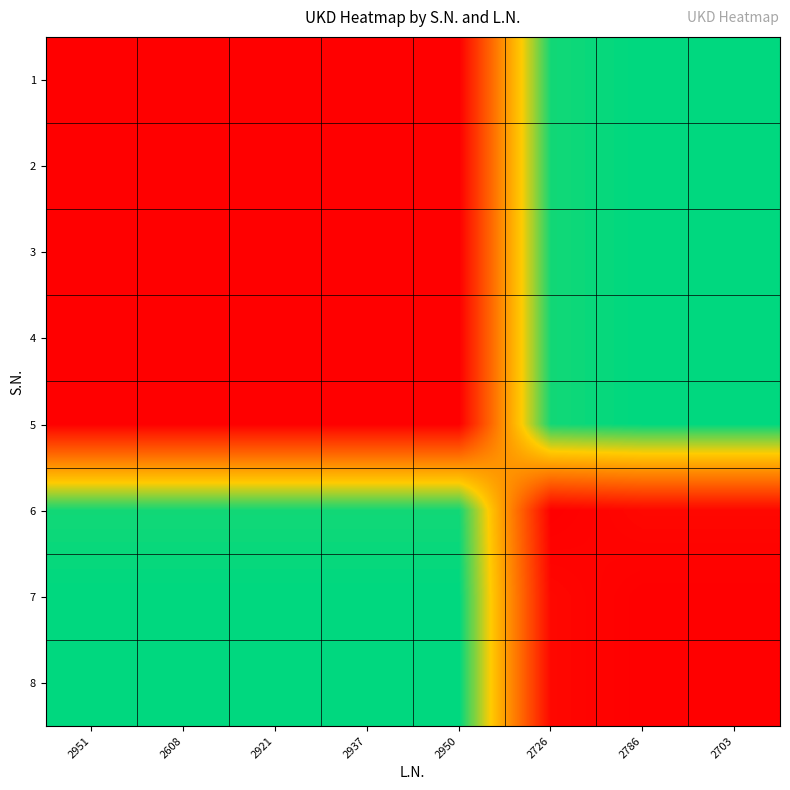

Reading left to right, list all the values displayed in this chart.

1: 2951=0	2608=0	2921=0	2937=0	2950=0	2726=1170	2786=1200	2703=1200
2: 2951=0	2608=0	2921=0	2937=0	2950=0	2726=1170	2786=1200	2703=1200
3: 2951=0	2608=0	2921=0	2937=0	2950=0	2726=1170	2786=1200	2703=1200
4: 2951=0	2608=0	2921=0	2937=0	2950=0	2726=1170	2786=1200	2703=1200
5: 2951=0	2608=0	2921=0	2937=0	2950=0	2726=1170	2786=1200	2703=1200
6: 2951=1170	2608=1170	2921=1170	2937=1170	2950=1170	2726=0	2786=30	2703=30
7: 2951=1200	2608=1200	2921=1200	2937=1200	2950=1200	2726=30	2786=0	2703=0
8: 2951=1200	2608=1200	2921=1200	2937=1200	2950=1200	2726=30	2786=0	2703=0